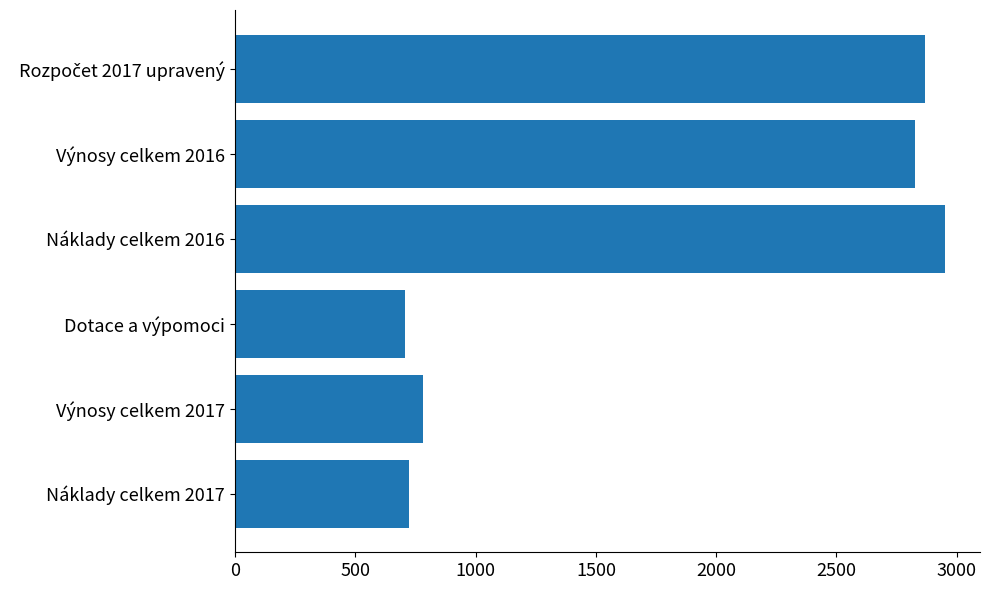

What is the average value?

1809